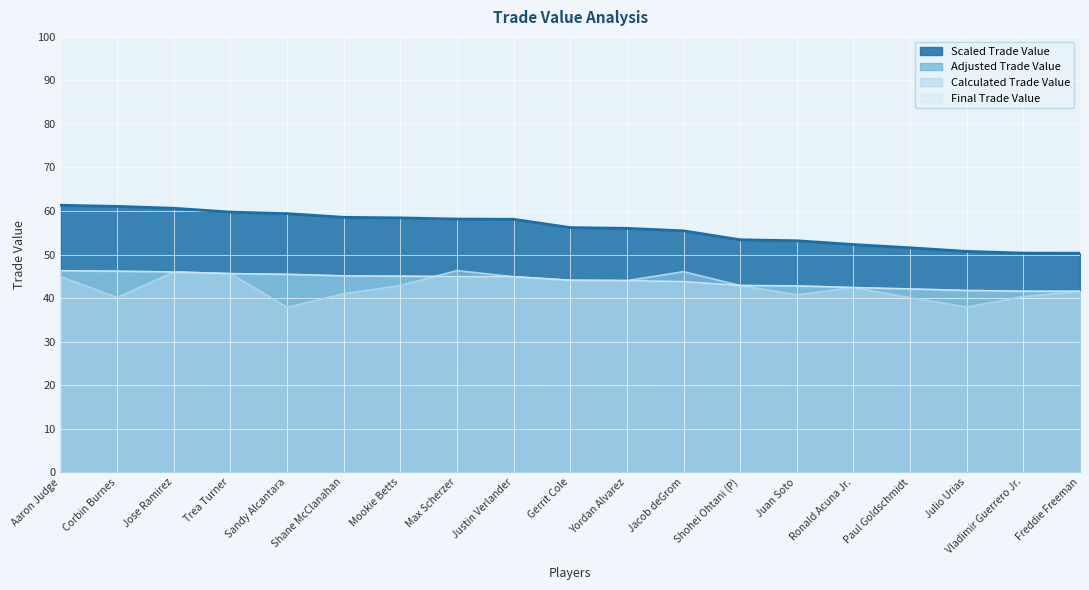

True or false: Calculated Trade Value has more than 0 interior local peaks.

True